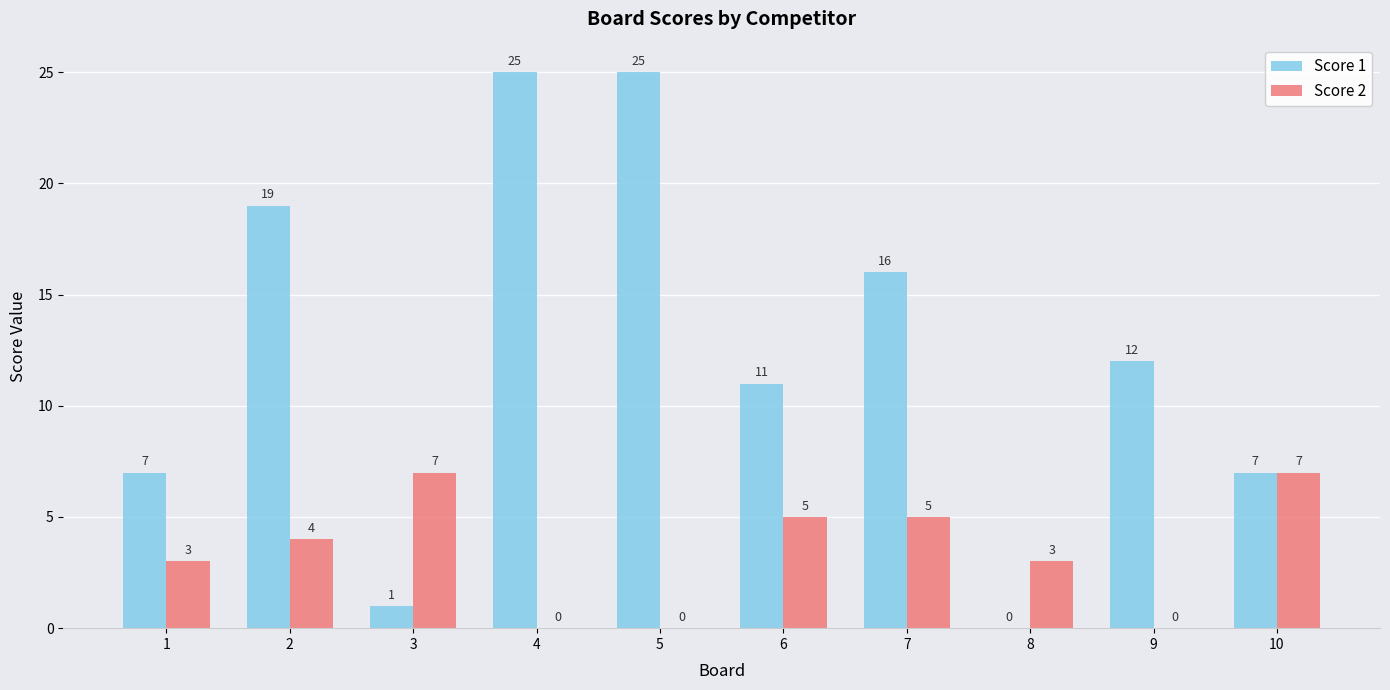

What is the maximum value for Score 1?

25